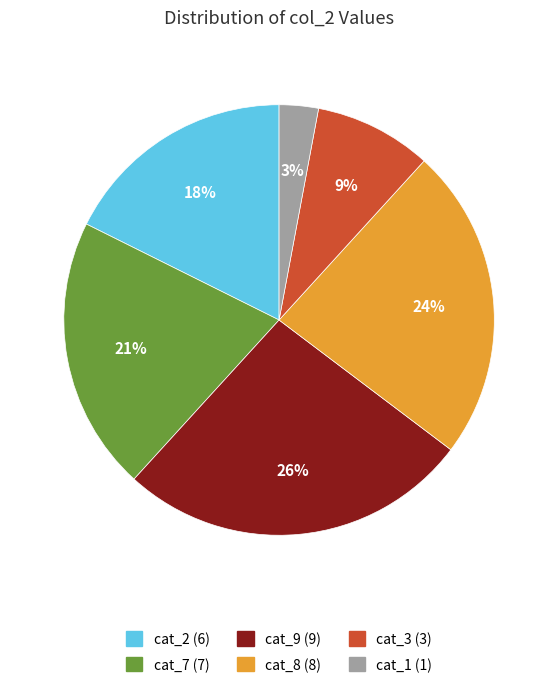

How many segments does this pie chart have?

6